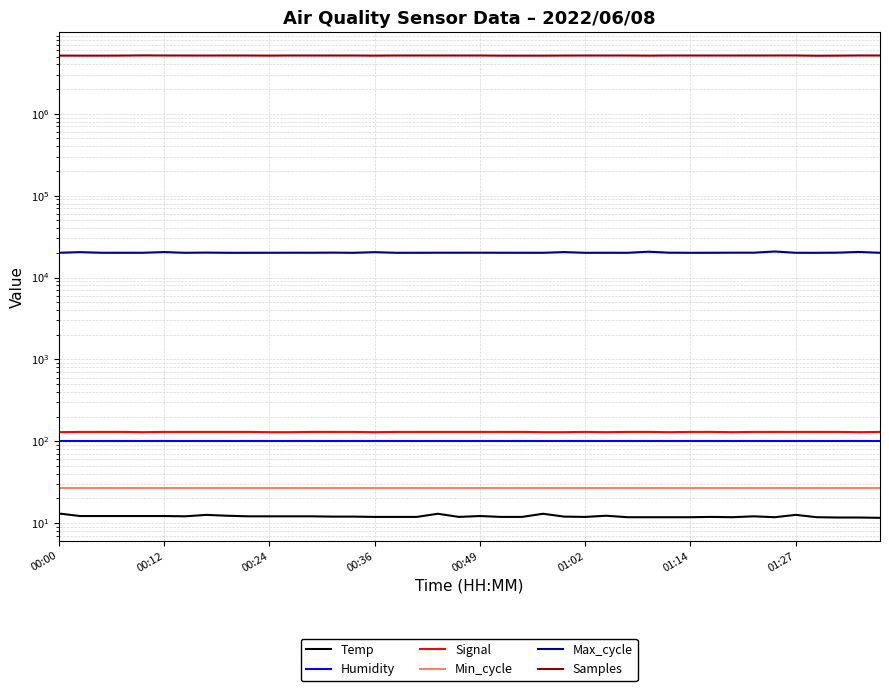

List the series in order of their peak value, lowest first.

Temp, Min_cycle, Humidity, Signal, Max_cycle, Samples